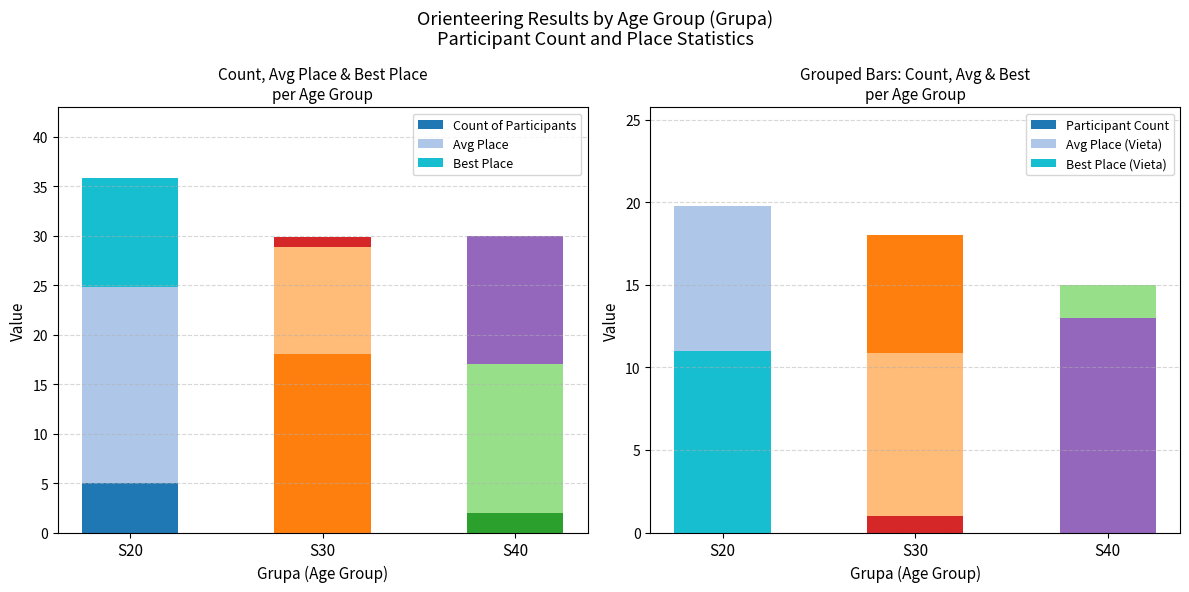

How many bars are there in each group?

6